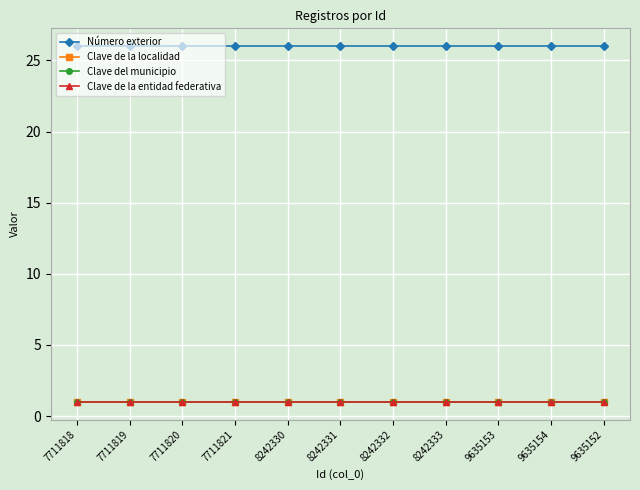

What position from the left is 9635154?

10